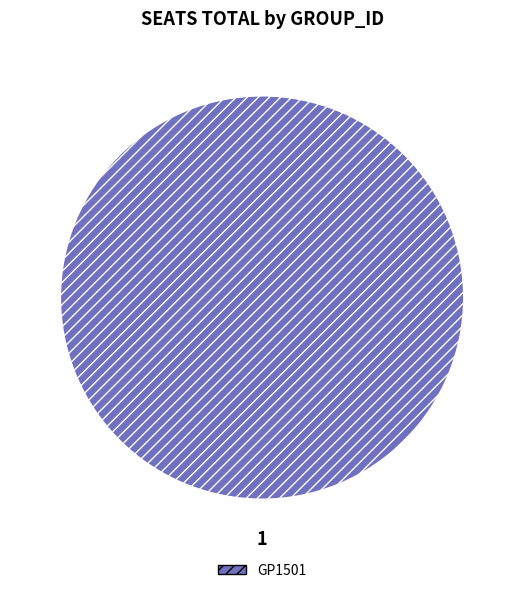

Is it true that GP1501 is 100% of the pie?

True